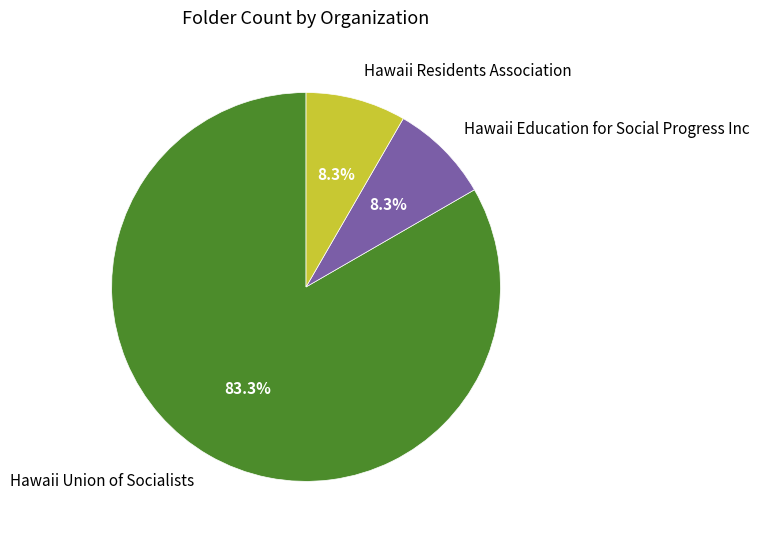

Do Hawaii Residents Association and Hawaii Education for Social Progress Inc together represent more than half of the pie?

No